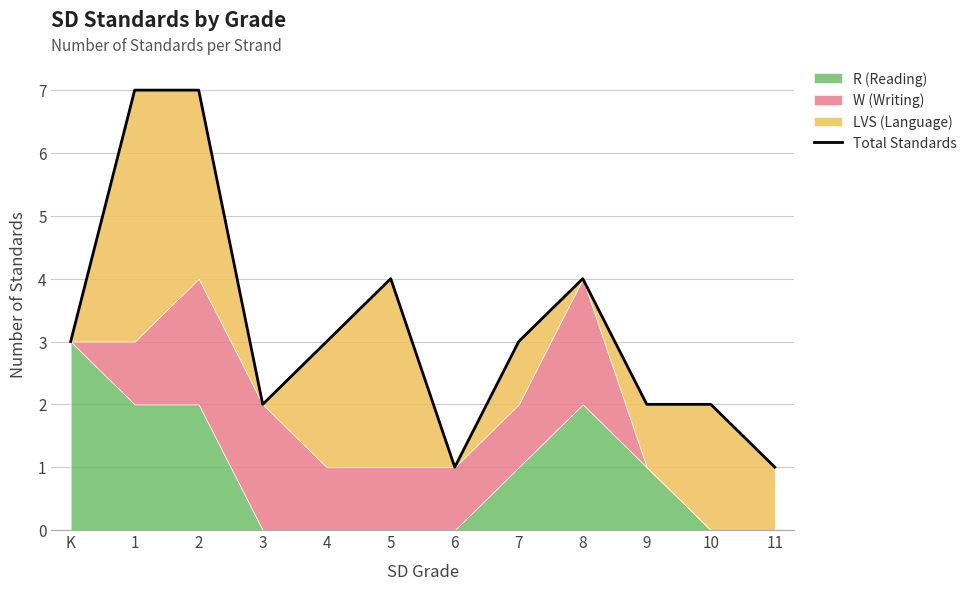

What position from the right is 11?

1